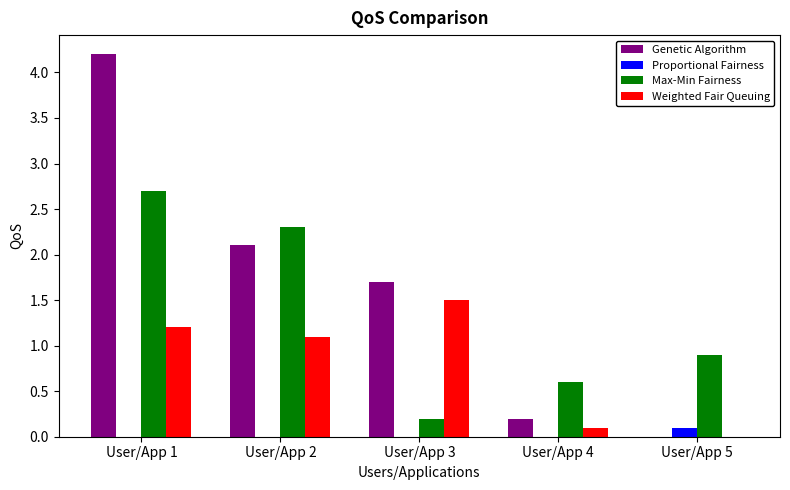

Between User/App 3 and User/App 5, which series saw the biggest shift?

Genetic Algorithm